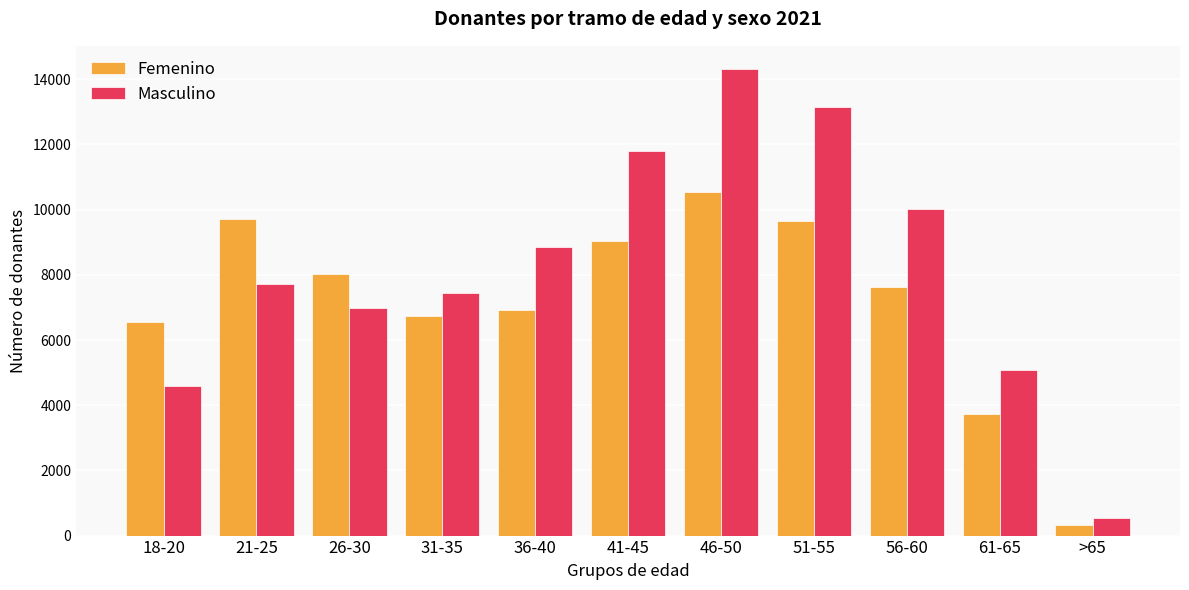

What is the difference between the maximum and minimum values in the Masculino series?

13757